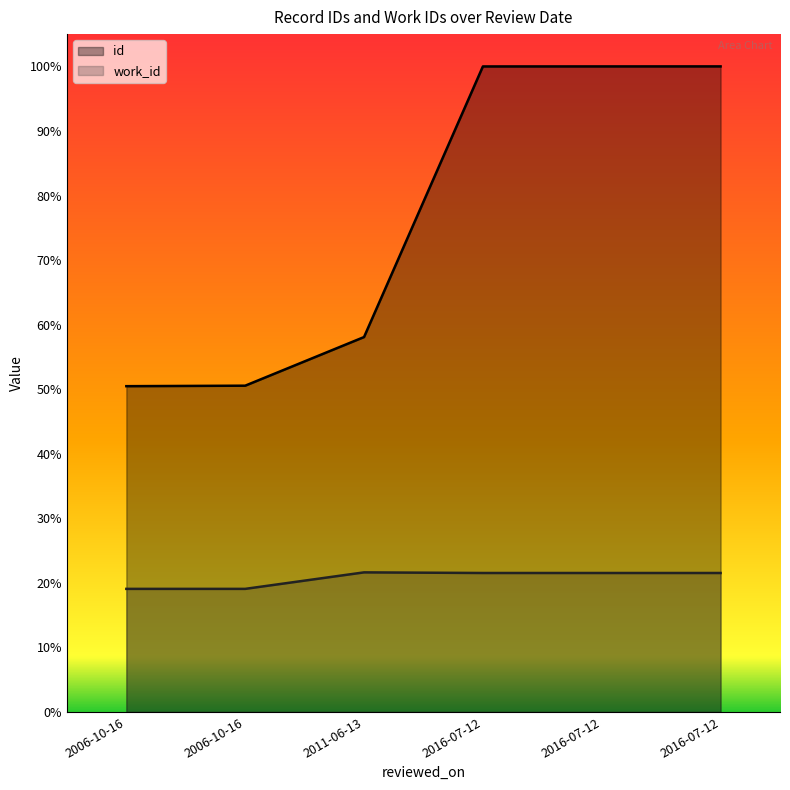

What is the label of the 3rd point from the right?

2016-07-12